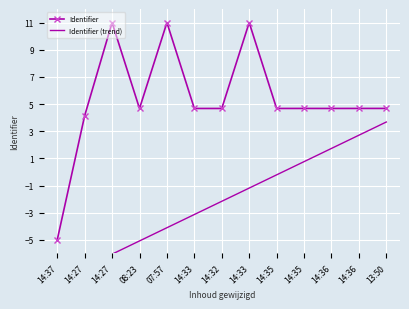

How many data points does each series have?

13